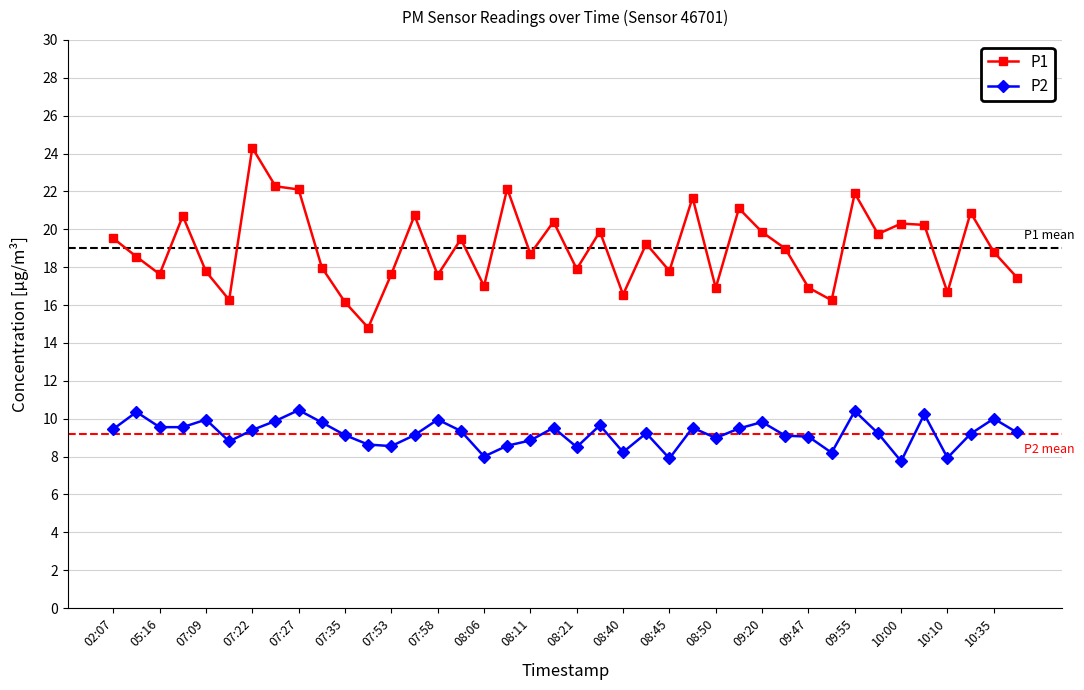

True or false: P2 has more than 1 interior local peaks.

True